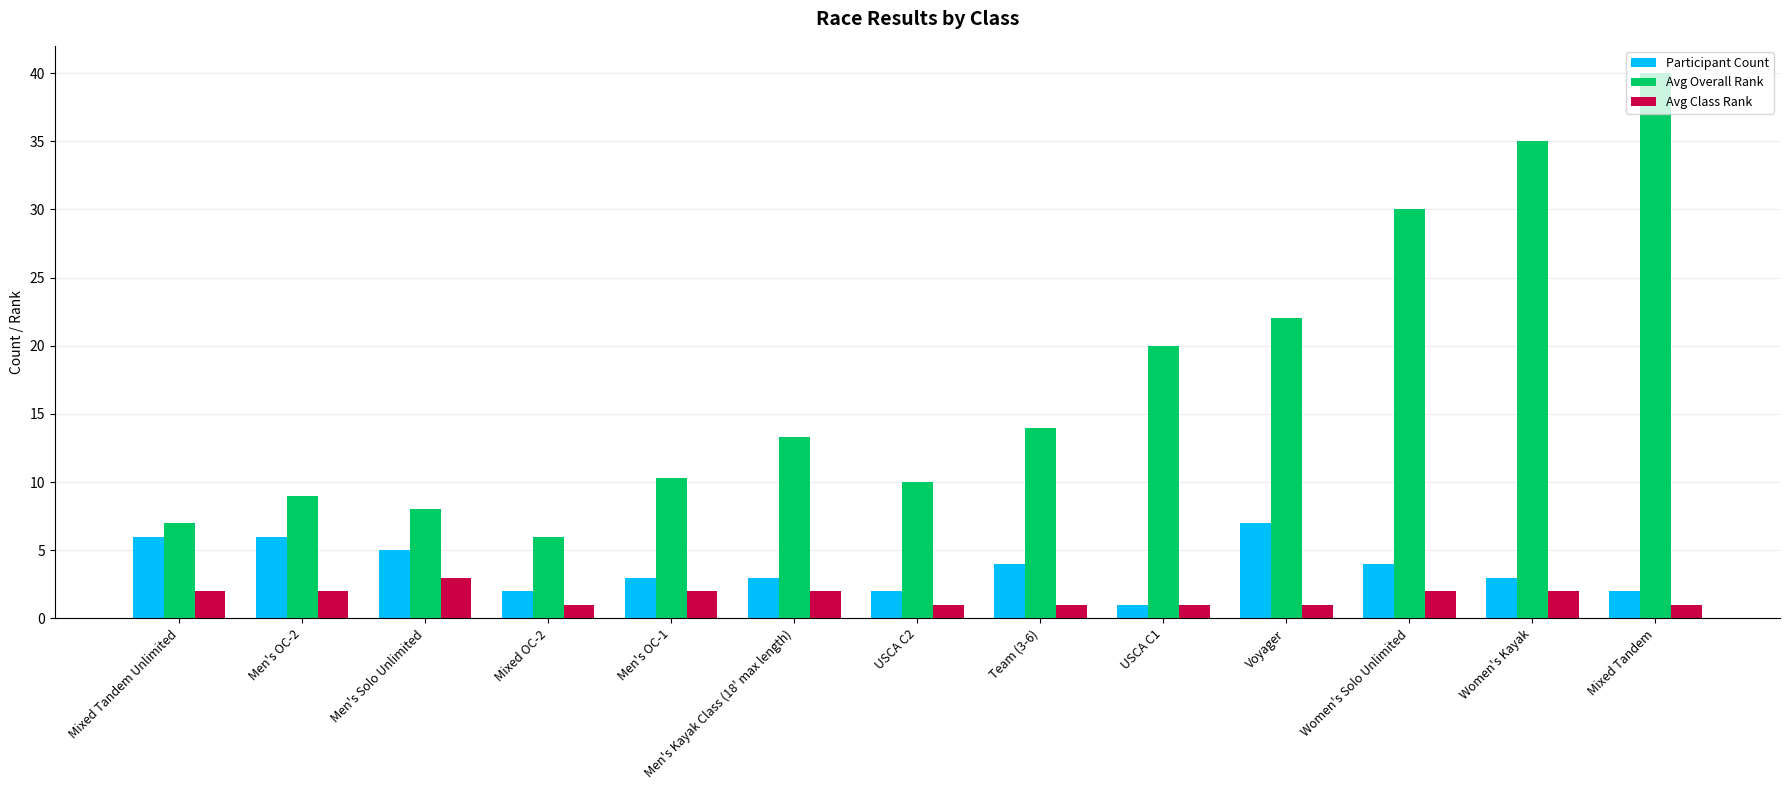

Reading left to right, what are all the values shown in this chart?

Participant Count: 6.0	6.0	5.0	2.0	3.0	3.0	2.0	4.0	1.0	7.0	4.0	3.0	2.0
Avg Overall Rank: 7.0	9.0	8.0	6.0	10.3	13.3	10.0	14.0	20.0	22.0	30.0	35.0	40.0
Avg Class Rank: 2.0	2.0	3.0	1.0	2.0	2.0	1.0	1.0	1.0	1.0	2.0	2.0	1.0